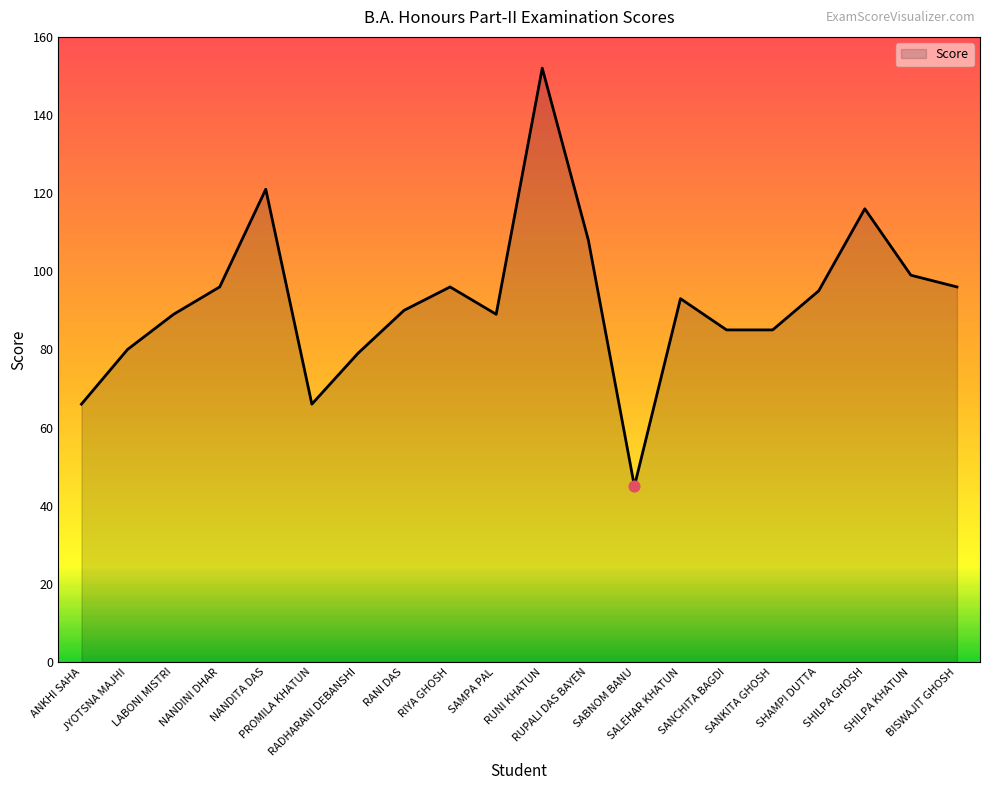

Approximately how many times larger is the value at PROMILA KHATUN compared to SANCHITA BAGDI?

0.8